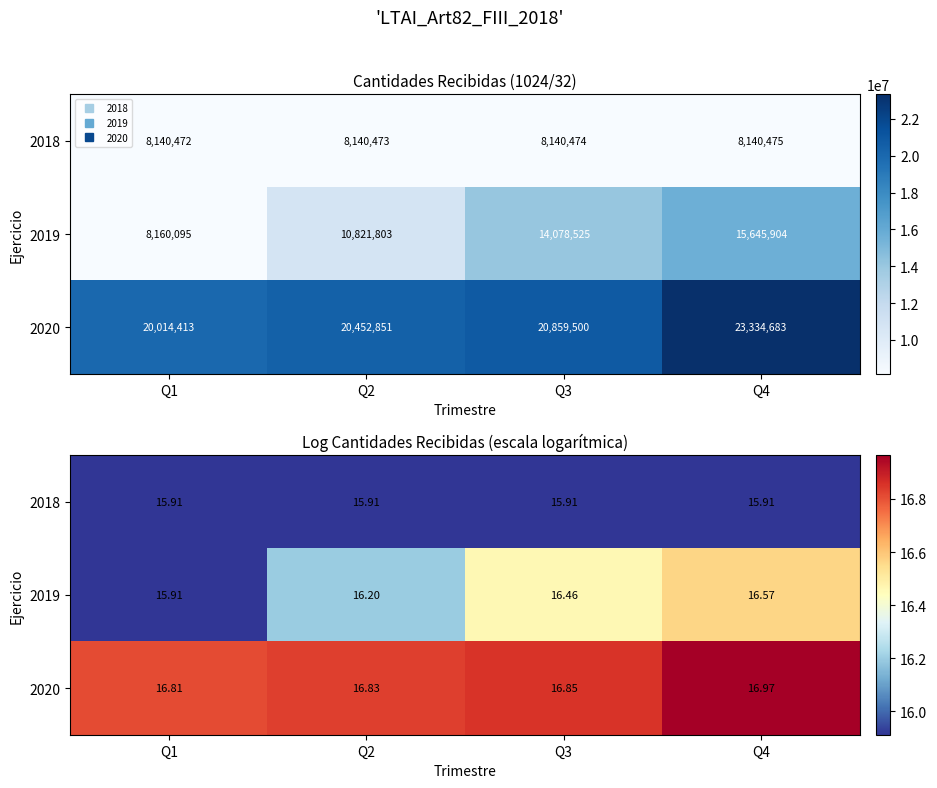

The value of 2020 at Q1 is 6.2. True or false?

False